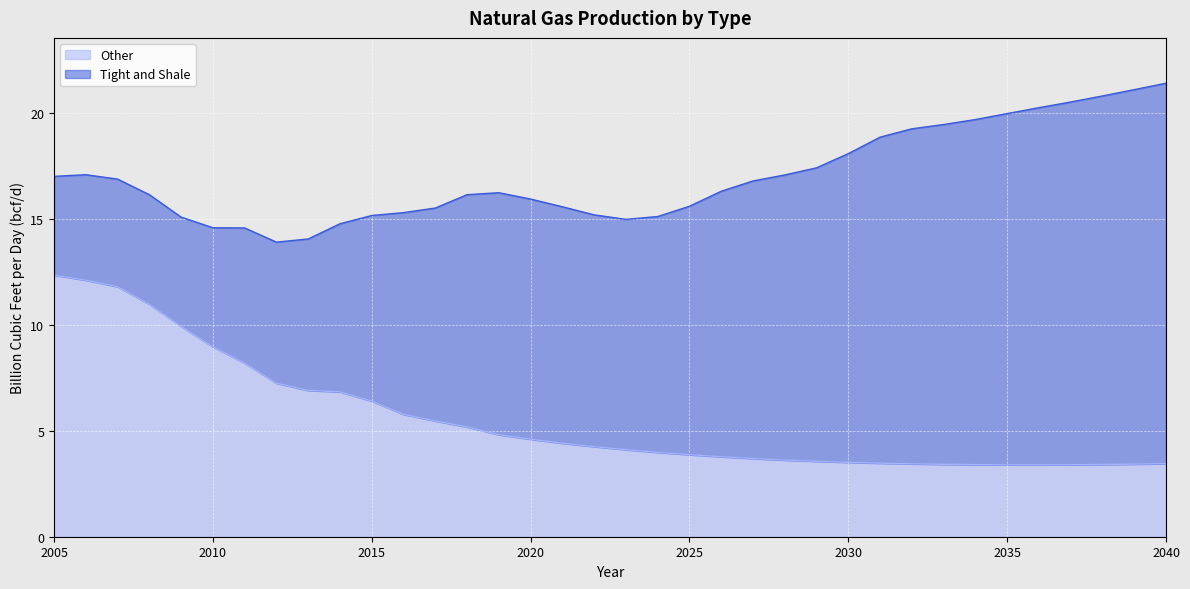

Rank the categories by value from highest to lowest.

2005, 2006, 2007, 2008, 2009, 2010, 2011, 2012, 2013, 2014, 2015, 2016, 2017, 2018, 2019, 2020, 2021, 2022, 2023, 2024, 2025, 2026, 2027, 2028, 2029, 2030, 2031, 2040, 2032, 2039, 2033, 2038, 2034, 2037, 2035, 2036